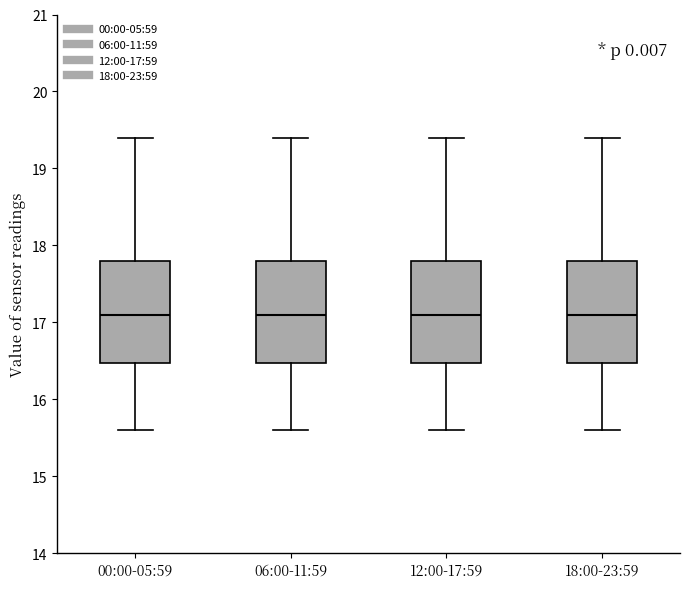

Reading left to right, read every box against the y-axis: the position of its median line, the range the box covers, and the ends of its whiskers. The values are not printed on the chart, so give them approximately, as read against the axis.

00:00-05:59: median 17.1, box 16.5 to 17.8, whiskers 15.6 to 19.4
06:00-11:59: median 17.1, box 16.5 to 17.8, whiskers 15.6 to 19.4
12:00-17:59: median 17.1, box 16.5 to 17.8, whiskers 15.6 to 19.4
18:00-23:59: median 17.1, box 16.5 to 17.8, whiskers 15.6 to 19.4